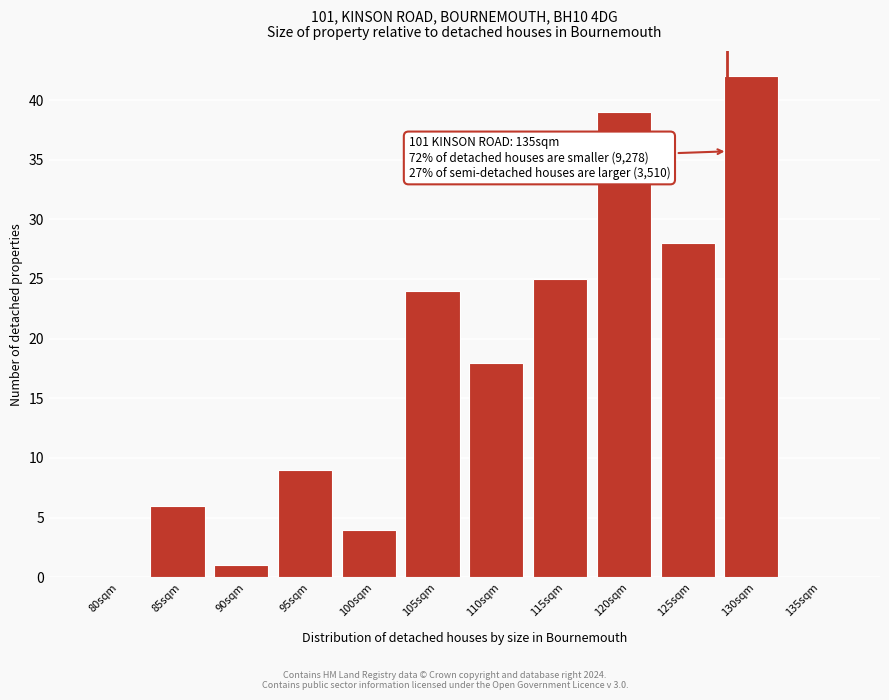

Reading left to right, extract all data points from this chart.

80sqm=0	85sqm=6	90sqm=1	95sqm=9	100sqm=4	105sqm=24	110sqm=18	115sqm=25	120sqm=39	125sqm=28	130sqm=42	135sqm=0